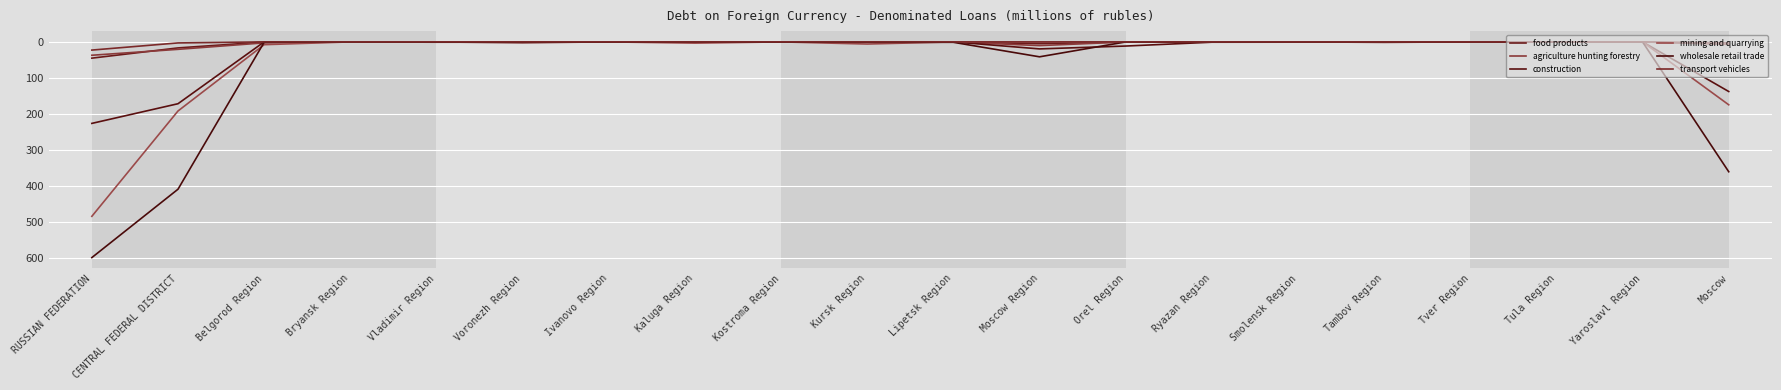

What is the difference between the maximum and second lowest values in the construction series?

226.4